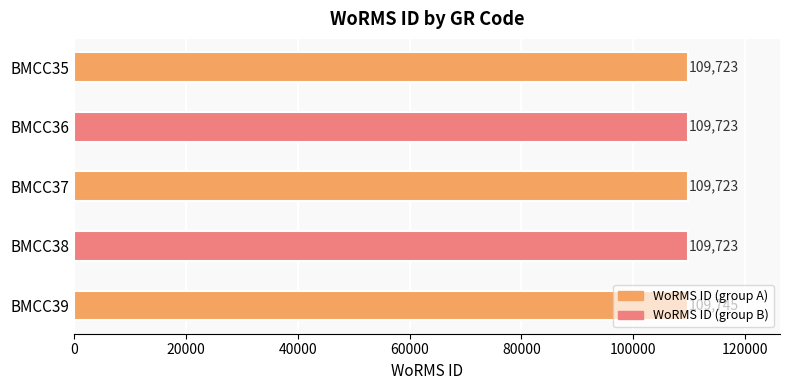

What is the smallest value displayed?

109723